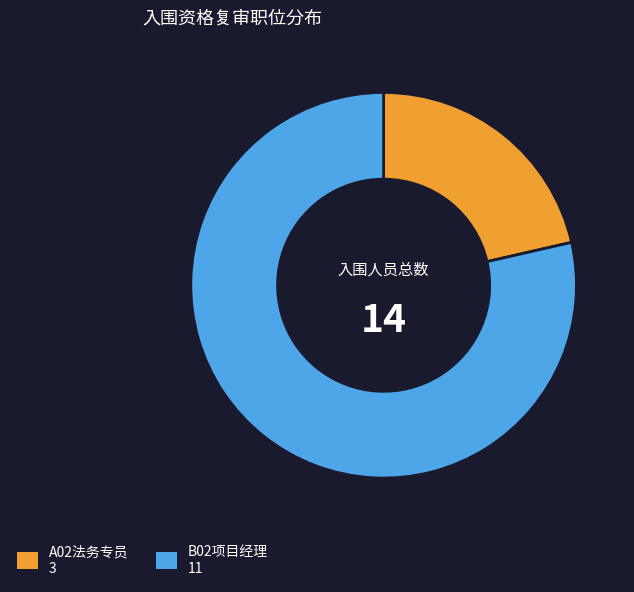

Combined, do A02法务专员 and B02项目经理 account for over 50%?

Yes